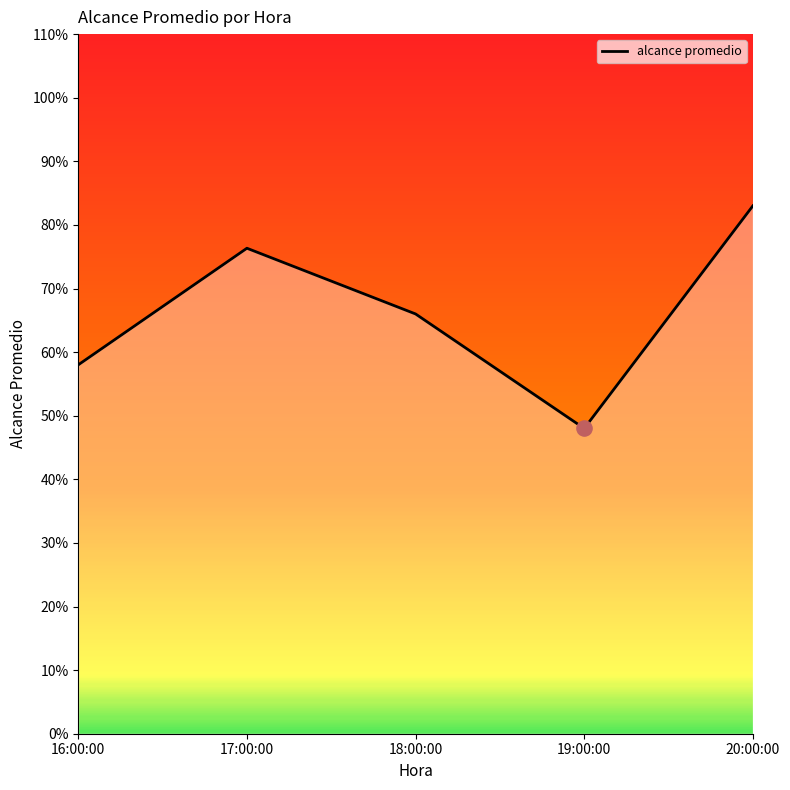

Approximately how many times larger is the value at 19:00:00 compared to 17:00:00?

0.6